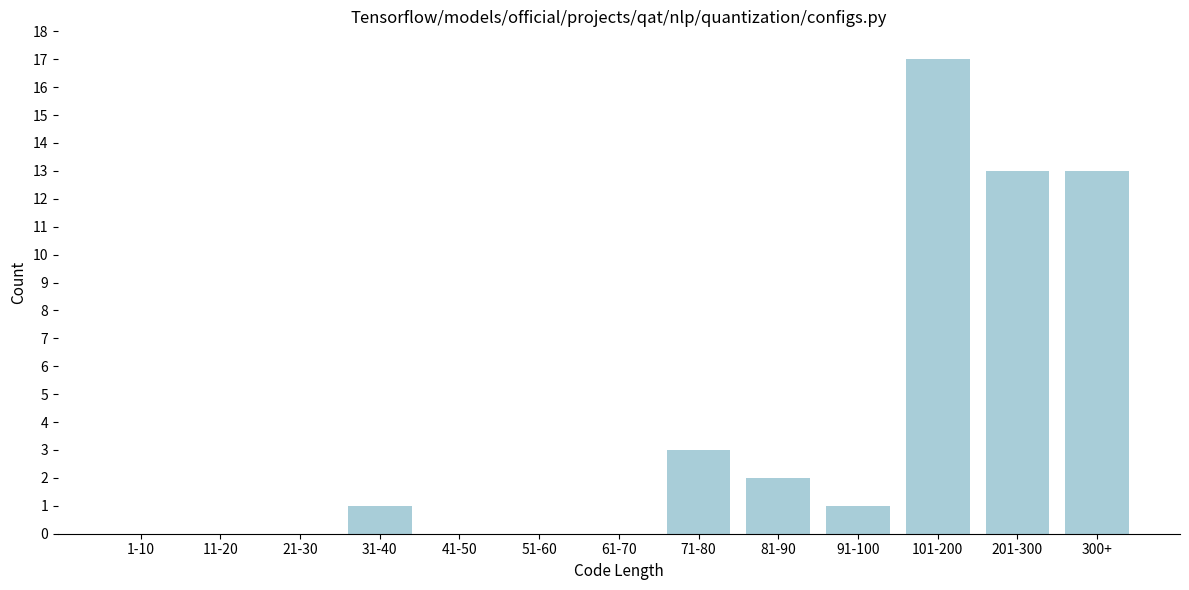

Reading right to left, list all the values displayed in this chart.

300+=13	201-300=13	101-200=17	91-100=1	81-90=2	71-80=3	61-70=0	51-60=0	41-50=0	31-40=1	21-30=0	11-20=0	1-10=0